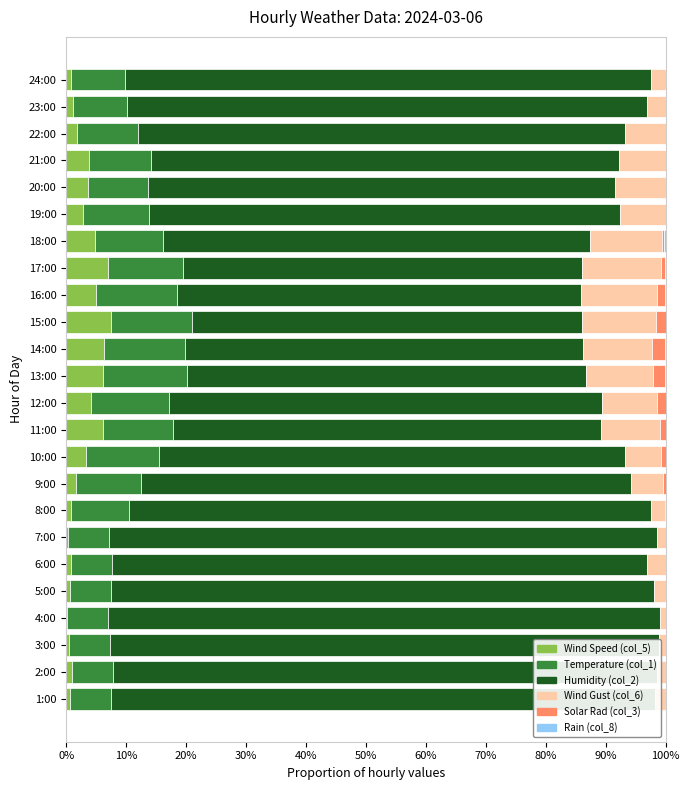

What is the sum of all Wind Speed (col_5) values?

71.1